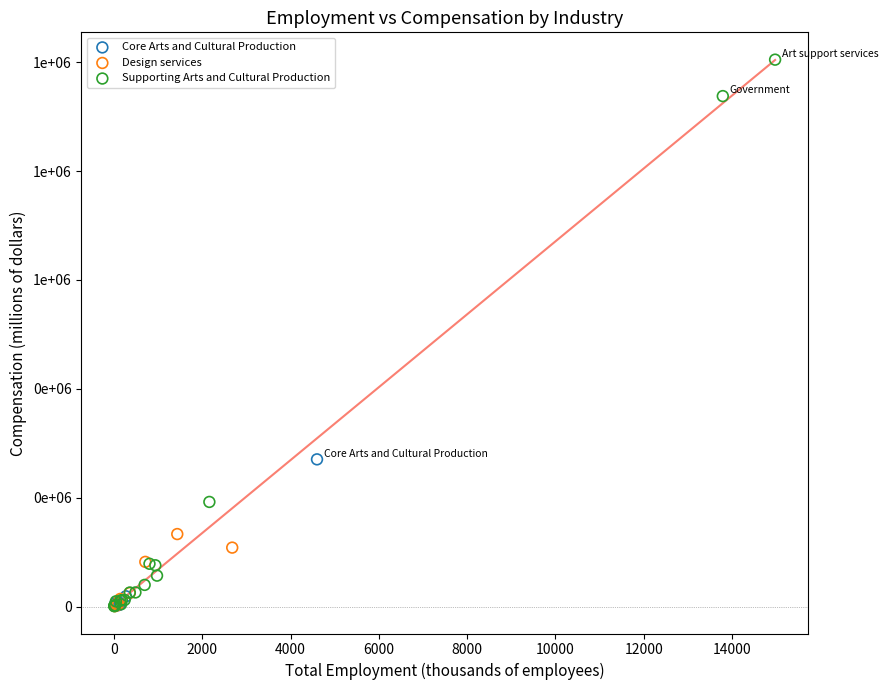

Which series has the largest Y range (max minus min)?

Supporting Arts and Cultural Production